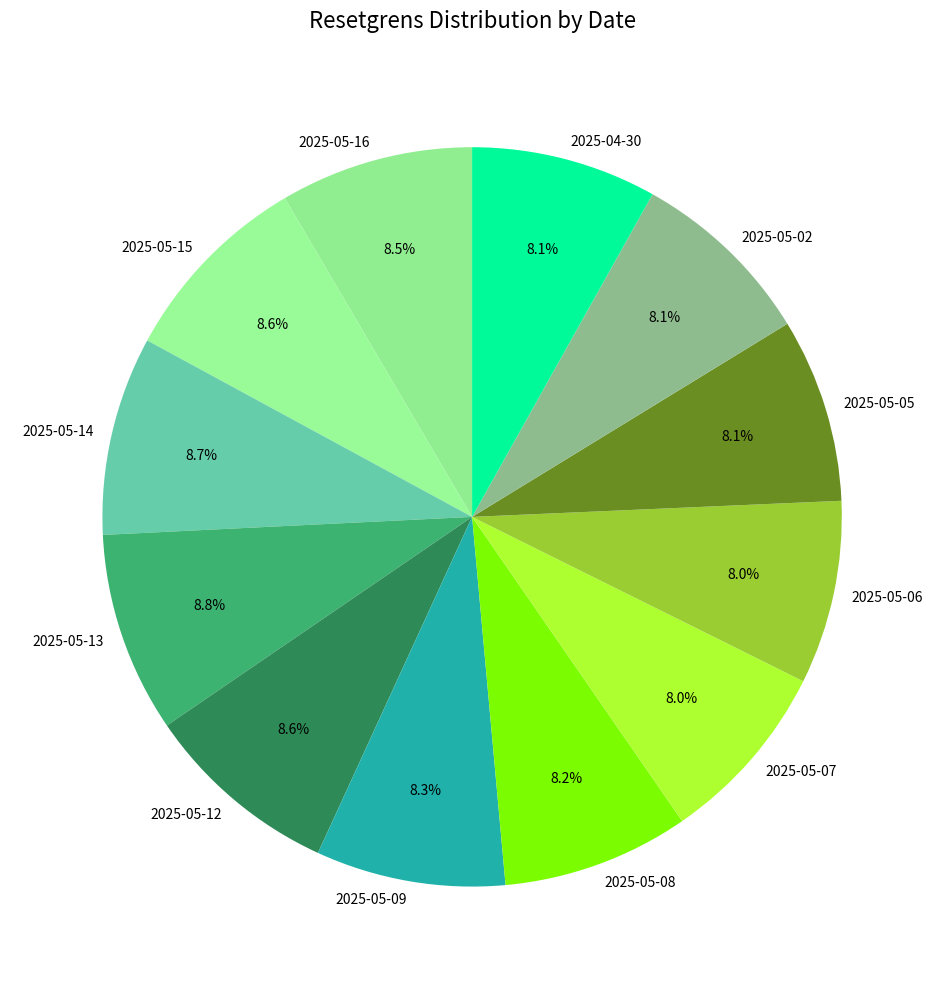

What is the total percentage of 2025-05-06 and 2025-04-30?

16.1%